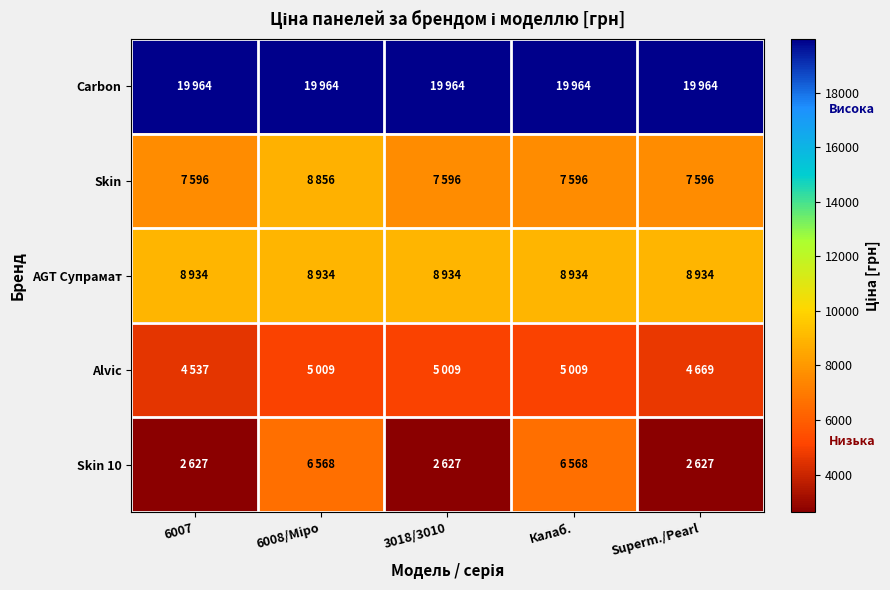

At which category is the sum across all series the highest?

6008/Міро